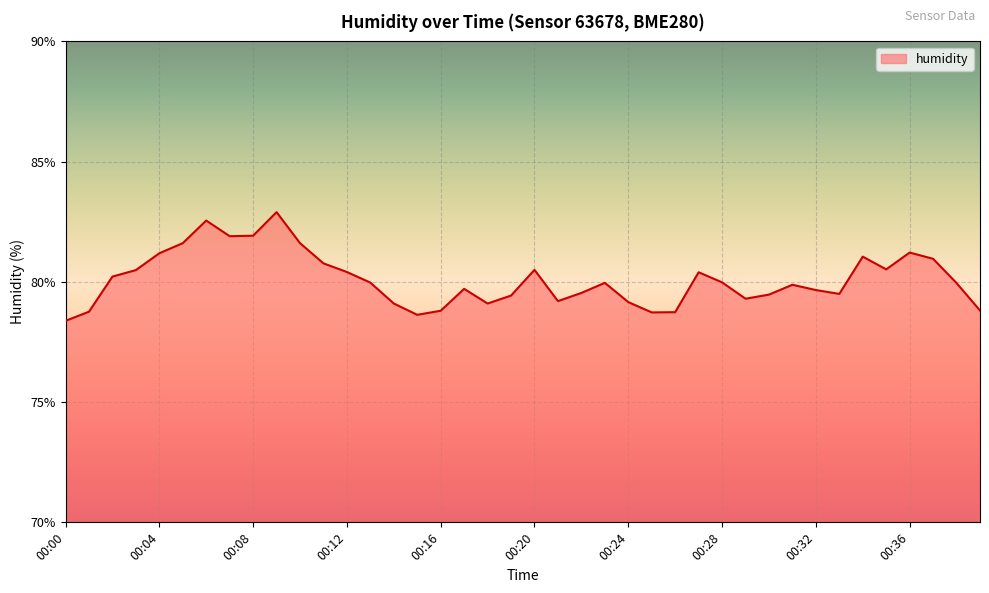

What is the smallest value displayed?

78.4